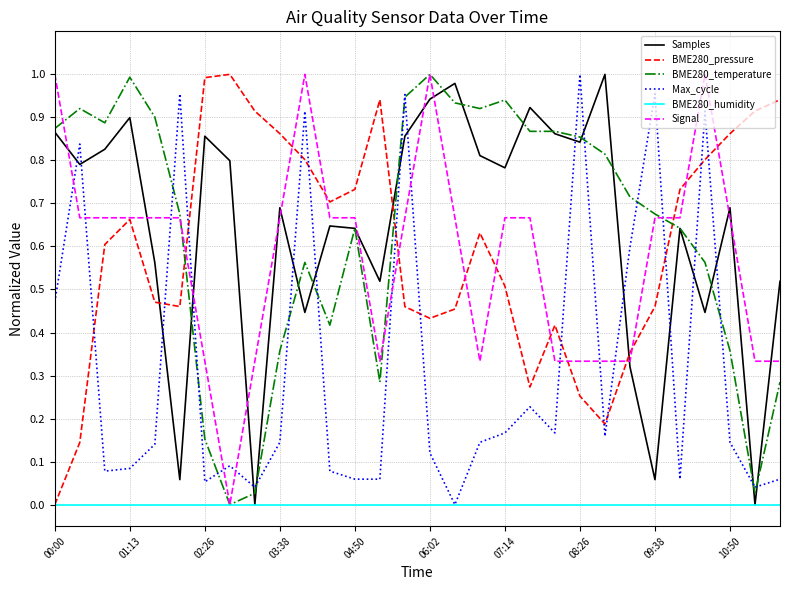

How many times do BME280_pressure and Max_cycle cross each other?

13